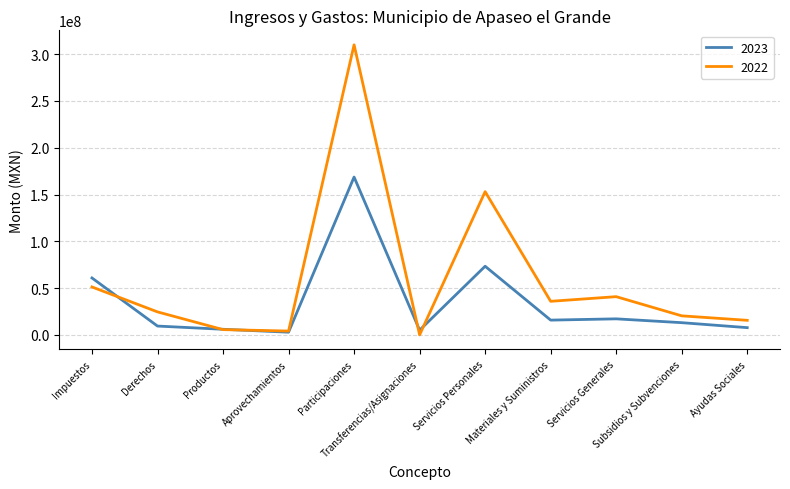

Which series has the largest total across all categories?

2022